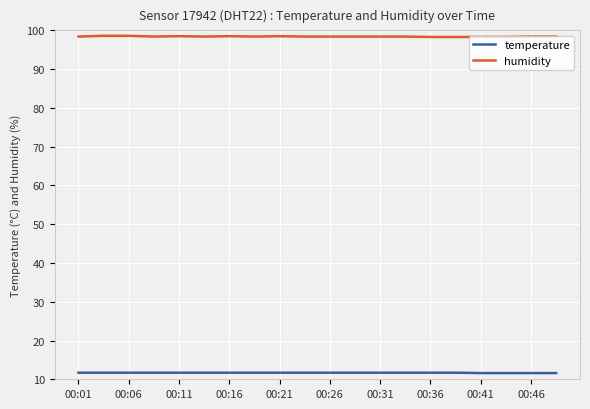

What is the minimum value shown in the chart?

11.6